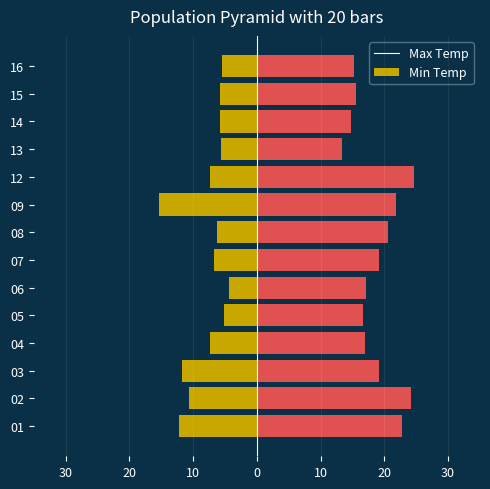

What are all the series names shown in the legend?

Min Temp (°C), Max Temp (°C)